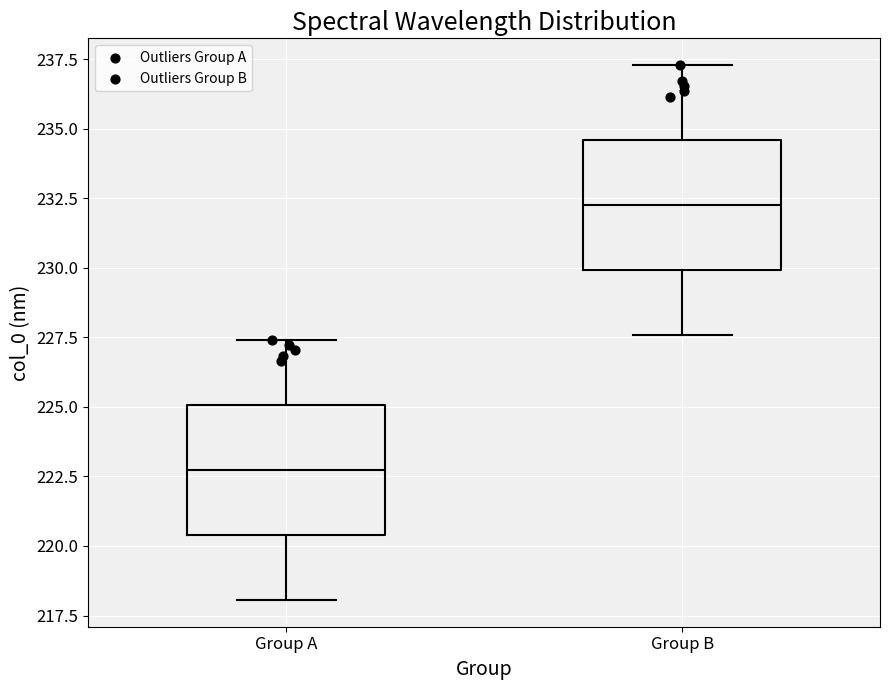

Reading left to right, transcribe this box plot: for each box, give where its median line is, the range the box spans, and where its two whiskers end, as read against the y-axis. The values are not printed on the chart, so give them approximately, as read against the axis.

Group A: median 222.5, box 220.5 to 225.0, whiskers 218.0 to 227.5
Group B: median 232.5, box 230.0 to 234.5, whiskers 227.5 to 237.5